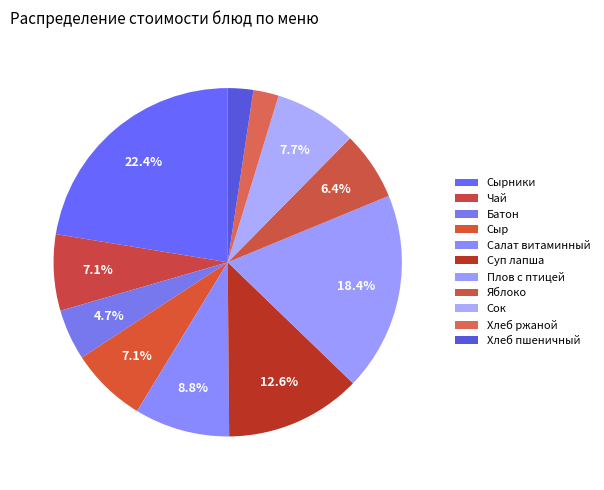

Is the sum of Яблоко and Сок greater than half?

No